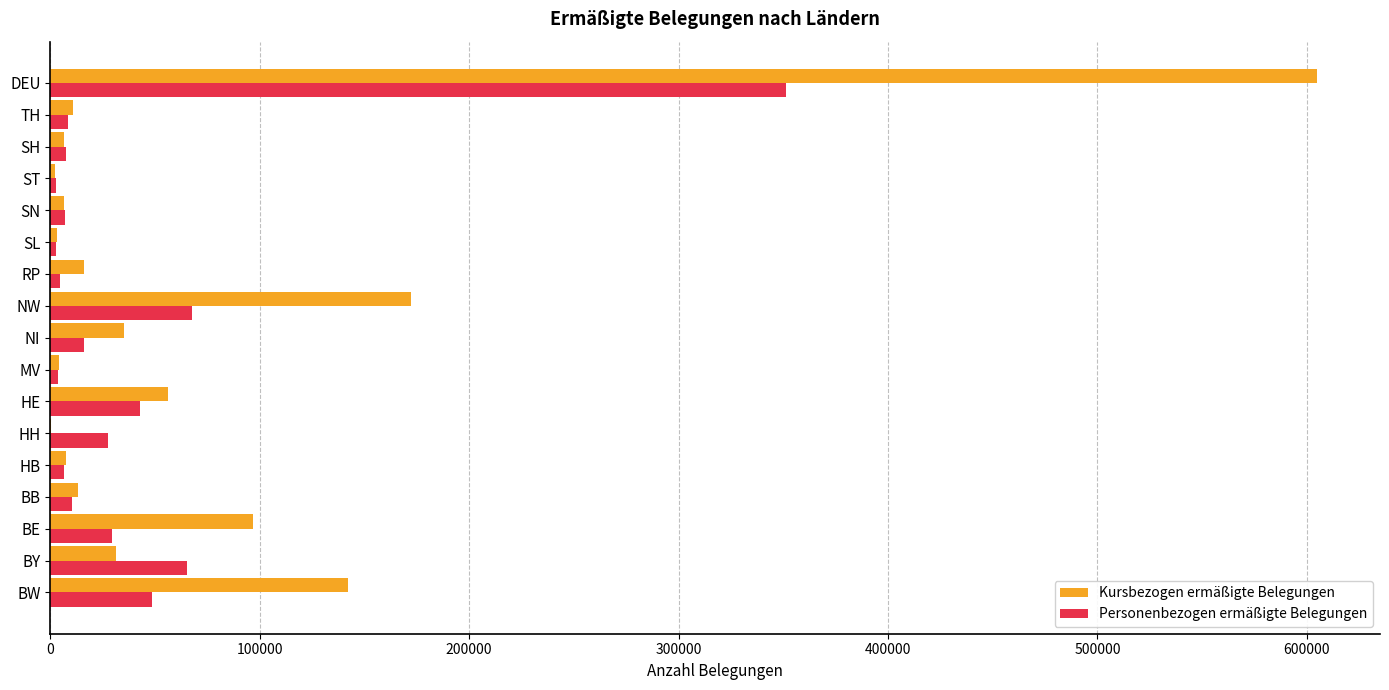

At which label does Personenbezogen ermäßigte Belegungen reach its peak?

DEU